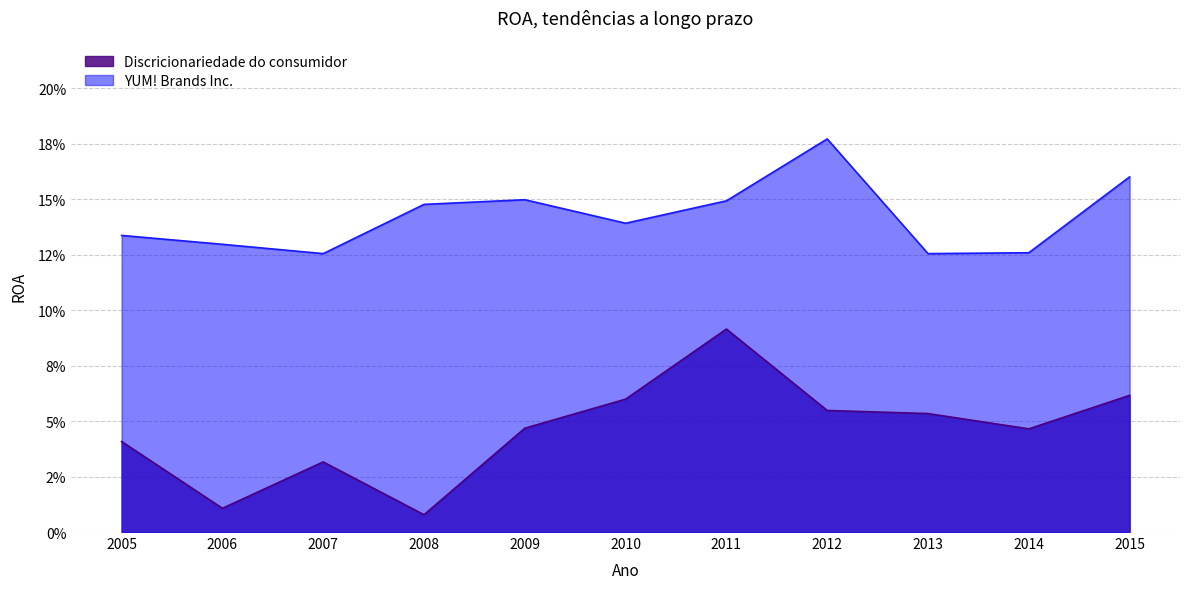

What is the average value of the YUM! Brands Inc. series?

0.1